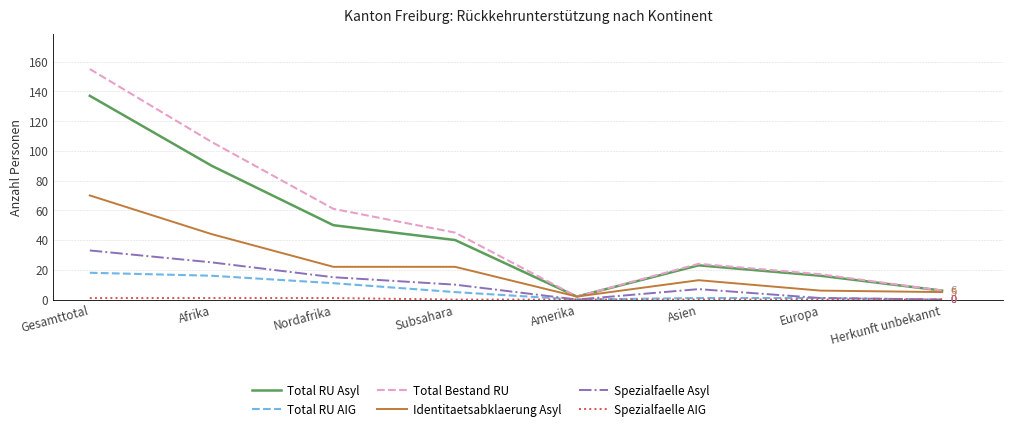

Is it true that Spezialfaelle Asyl equals 33 at Gesamttotal?

True